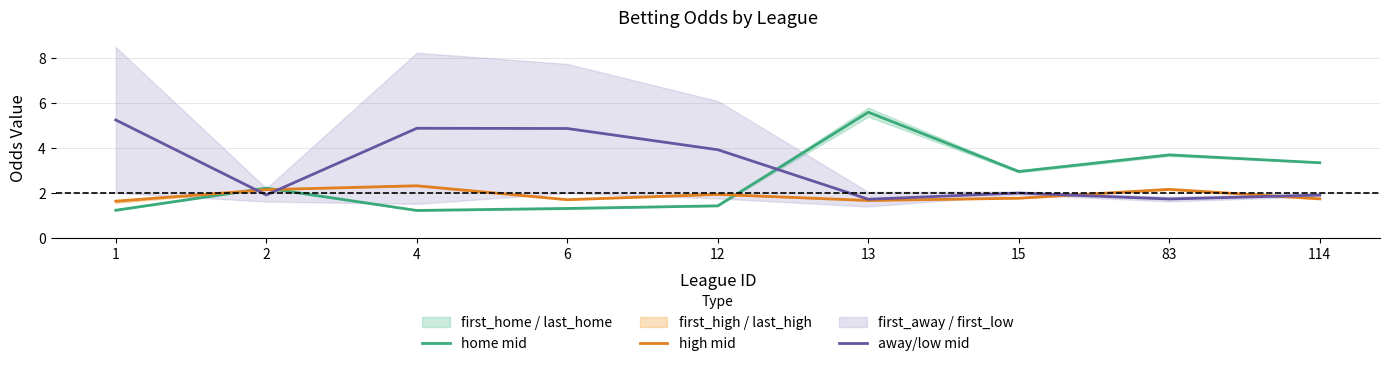

In home mid, how many points are higher than both neighbors (excluding endpoints)?

3